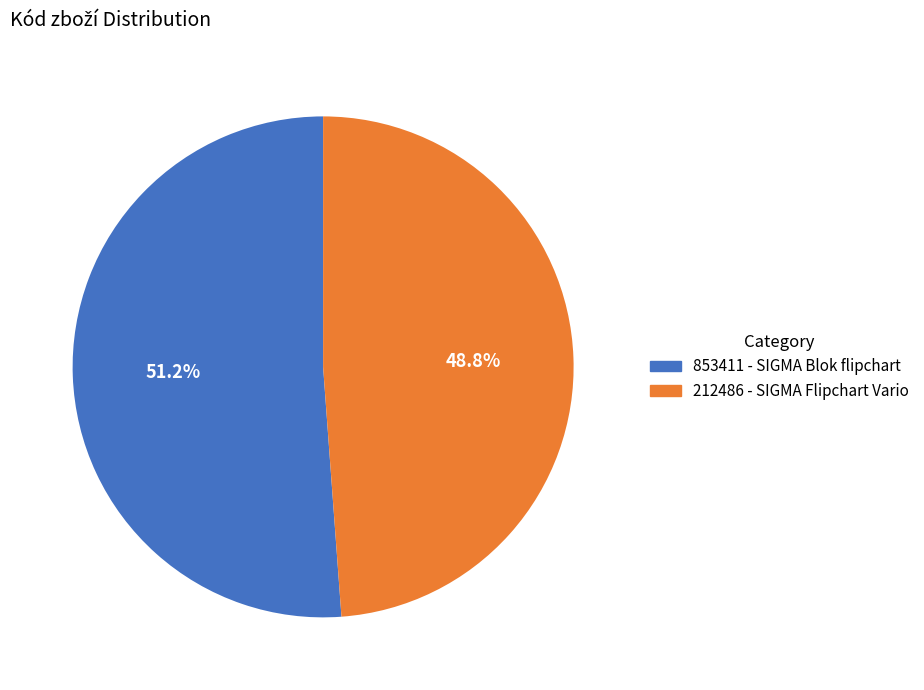

Is the sum of 212486 and 853411 greater than half?

Yes